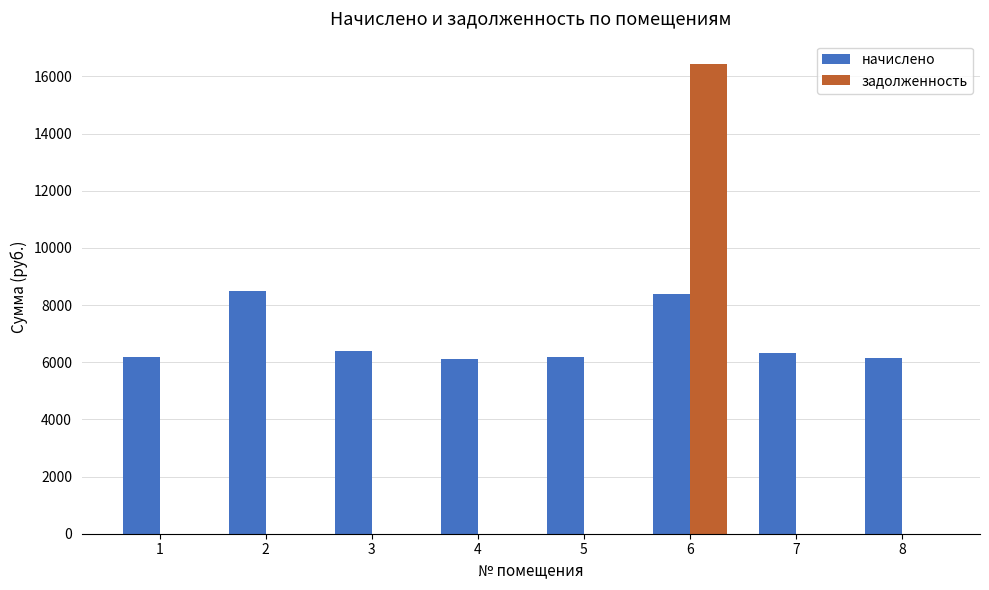

Between 6 and 8, which series saw the biggest shift?

задолженность